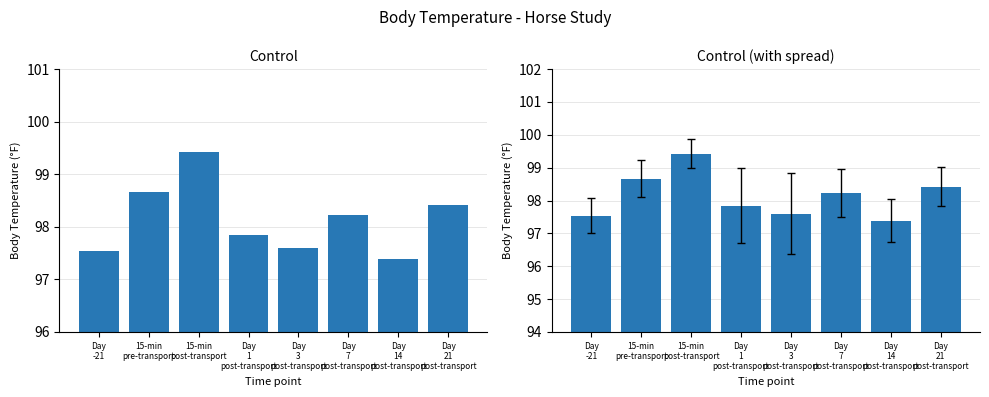

At which category does the chart reach its minimum across all series?

Day
14
post-transport